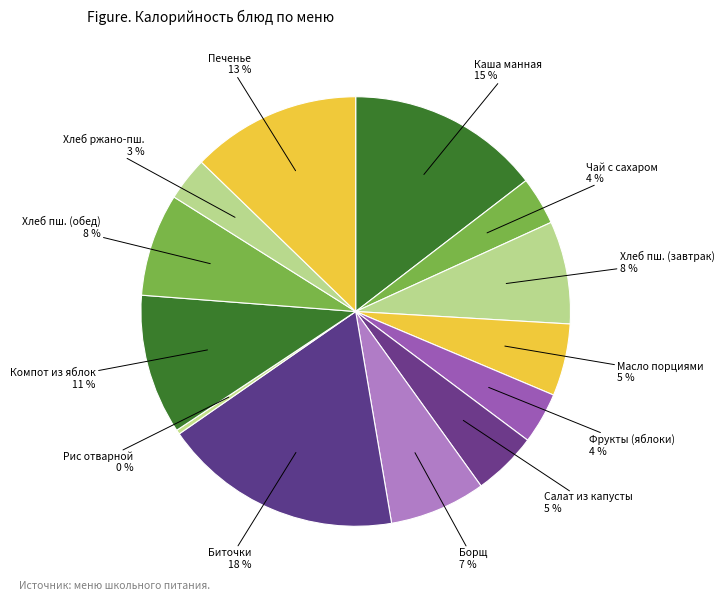

How many segments does this pie chart have?

13